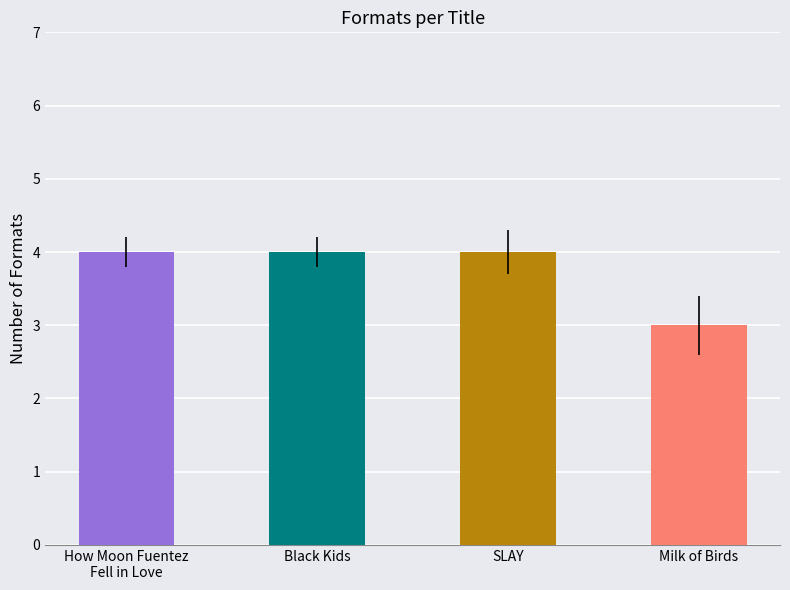

Count the number of categories in the chart.

4